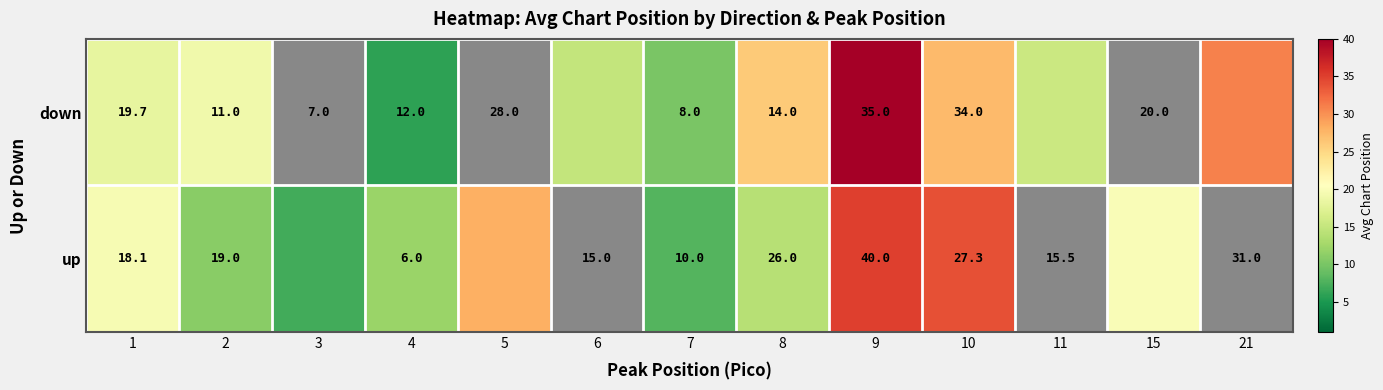

At which label is down closest to 23?

8